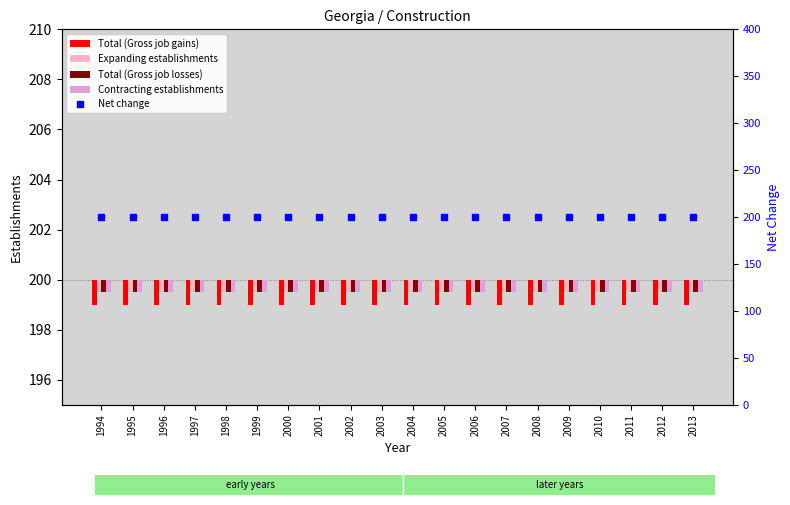

Are the bars grouped side by side (vs. stacked)?

Yes